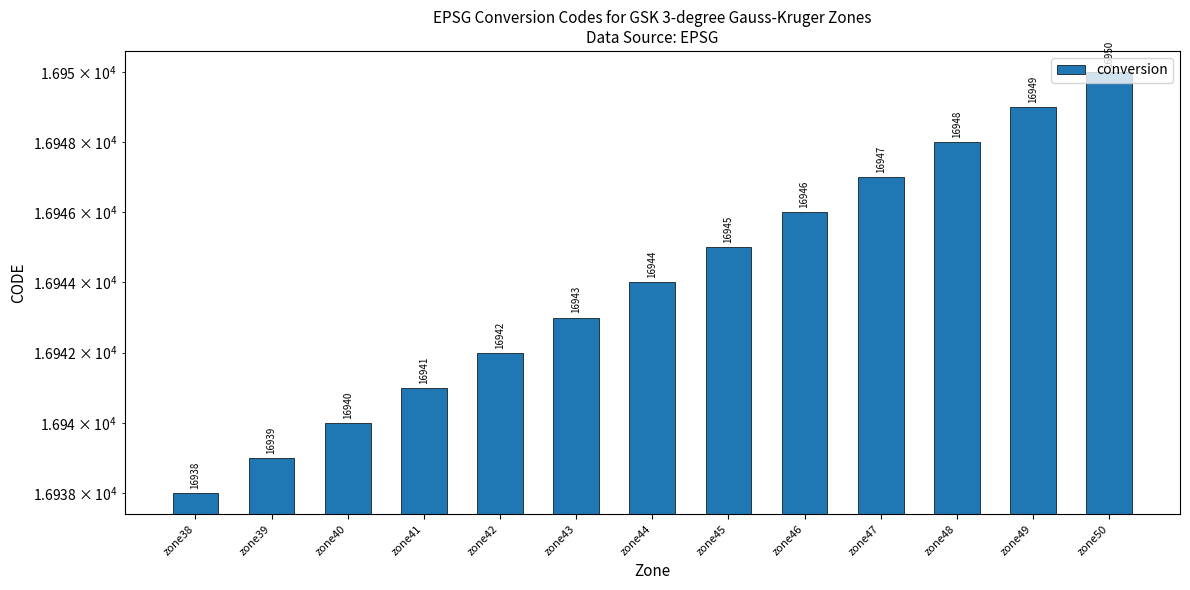

How many bars are there in total?

13